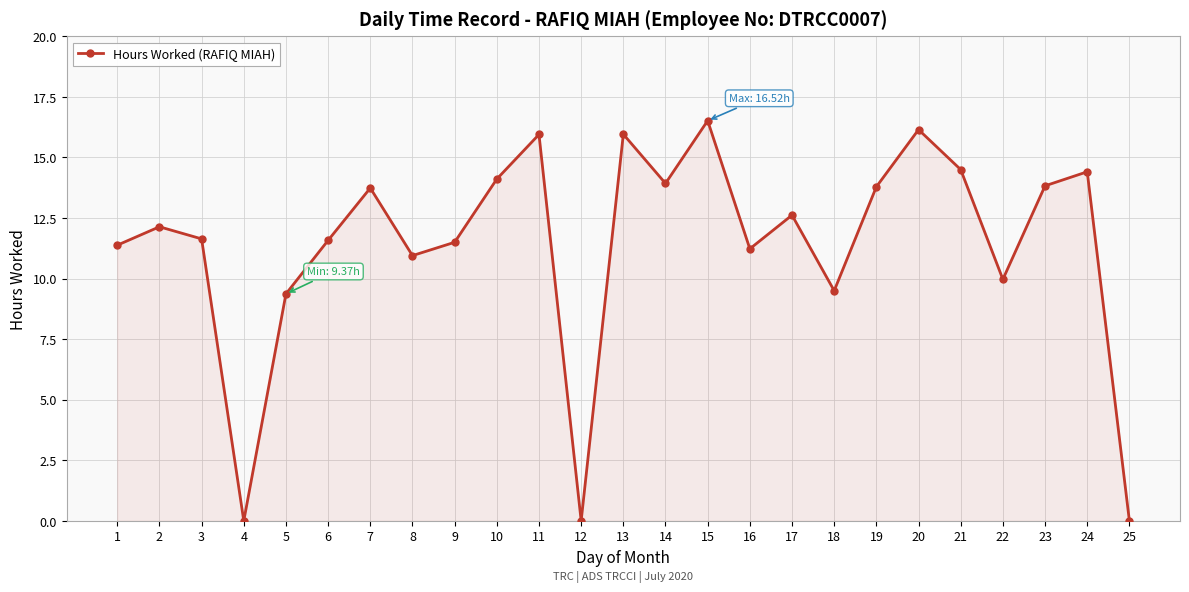

Which category has the highest value across all series?

15